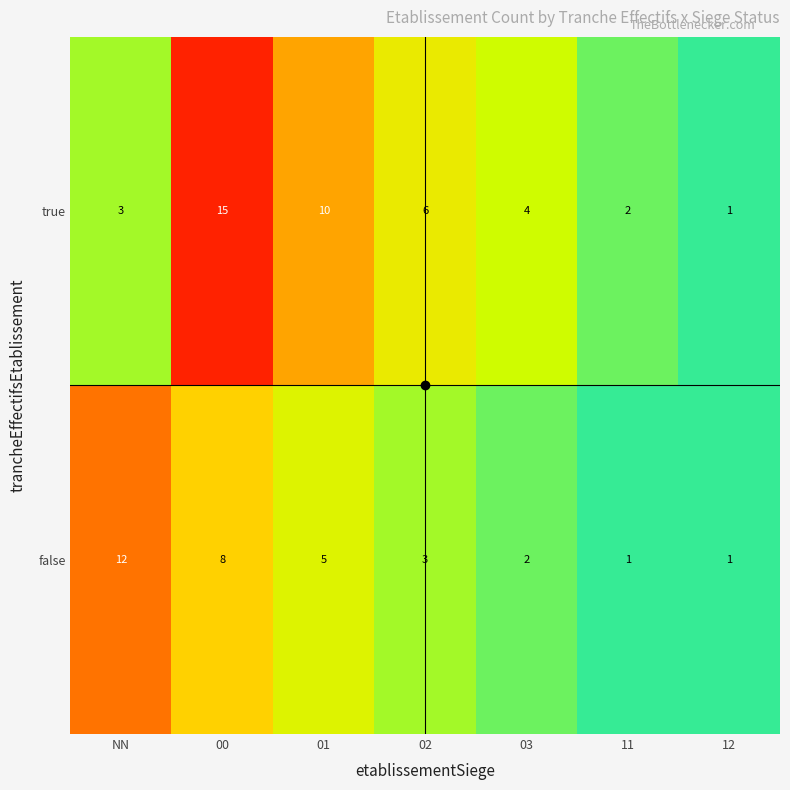

Between NN and 02, which series saw the biggest shift?

false